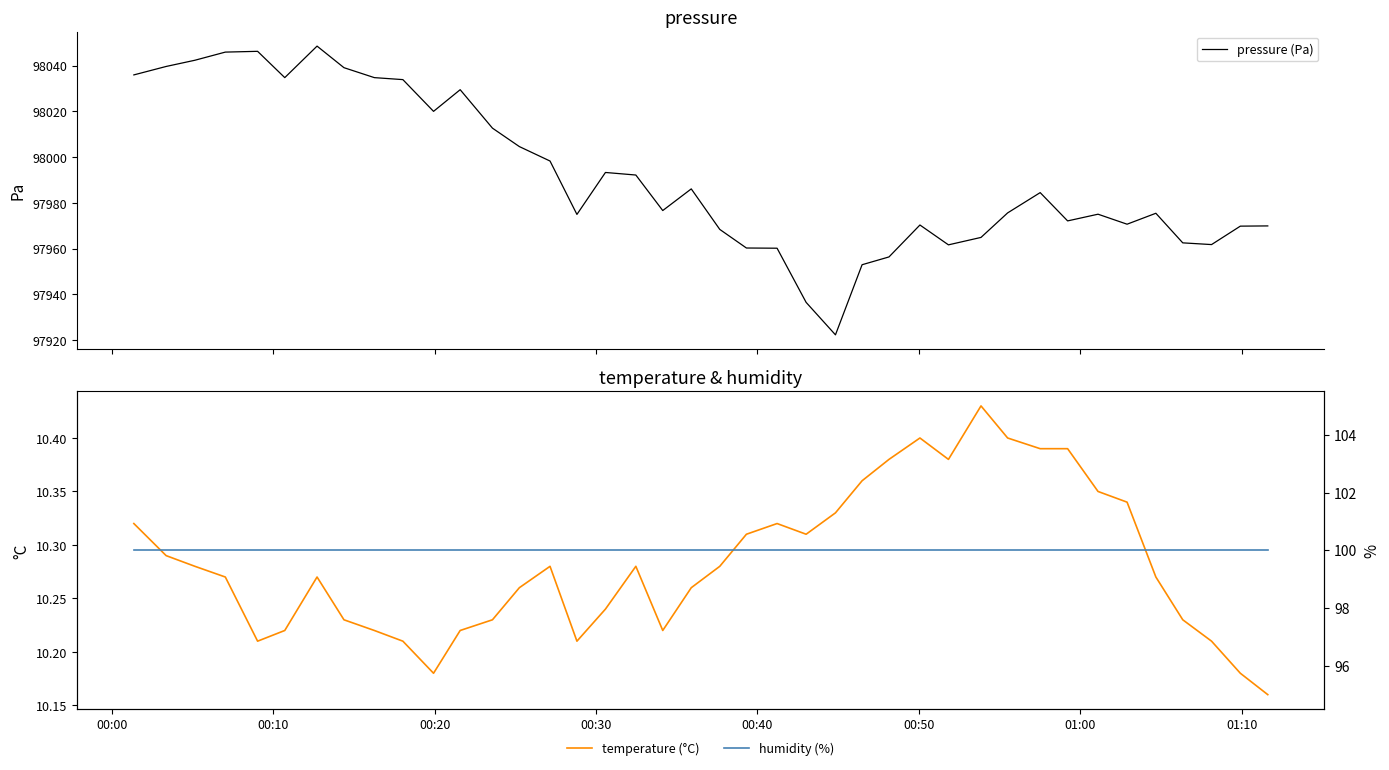

In temperature (°C), how many points are higher than both neighbors (excluding endpoints)?

6